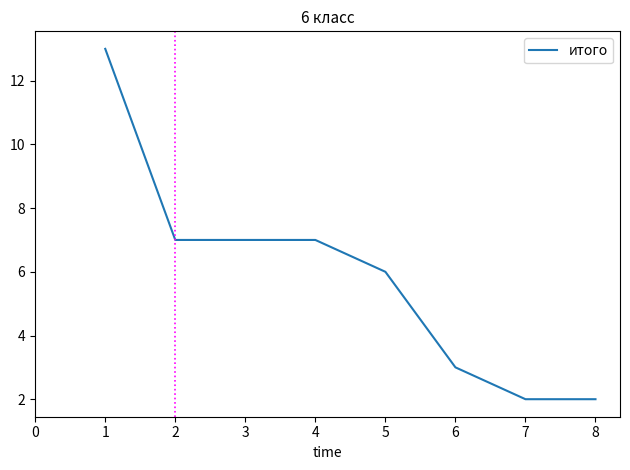

Is it true that the value at 7 is 2?

True